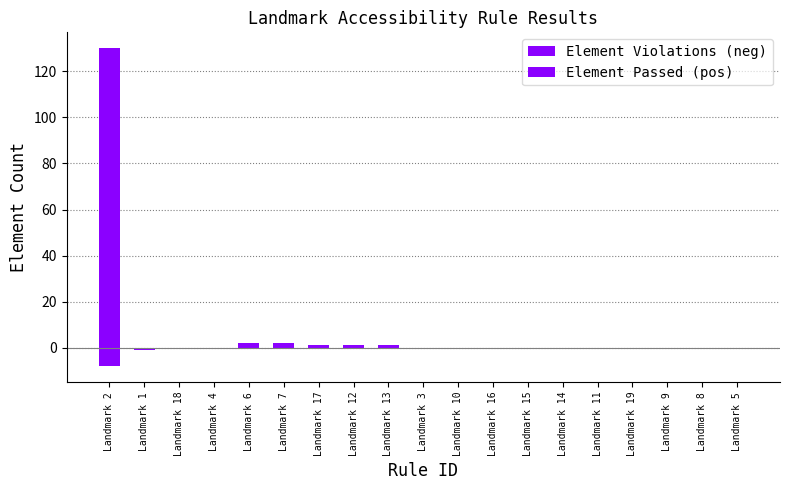

The Element Passed (pos) series shows 130 at Landmark 2. True or false?

True